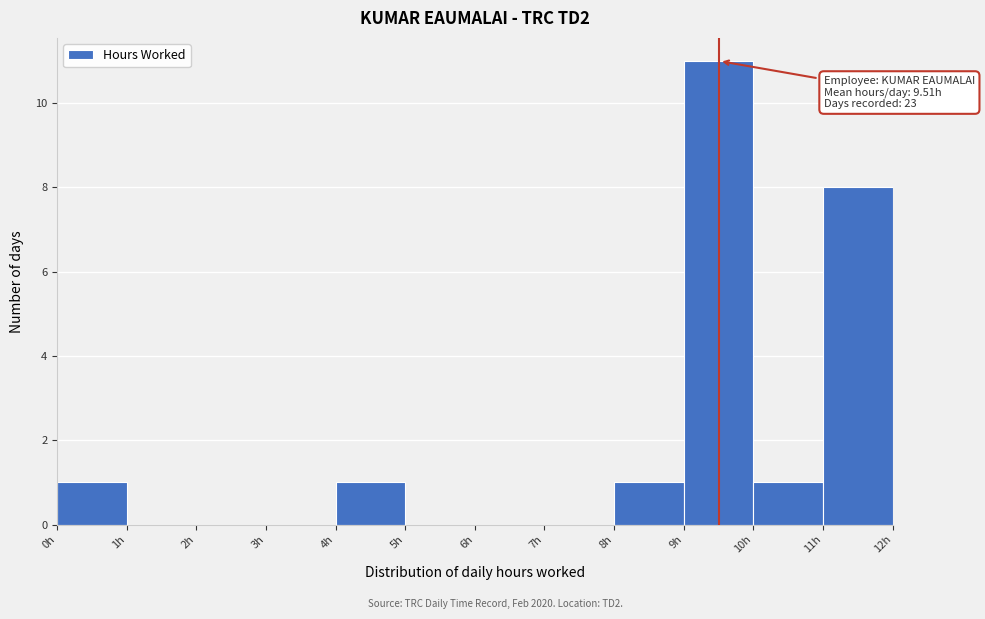

Over which range of the x-axis is the bar tallest?

9 to 10